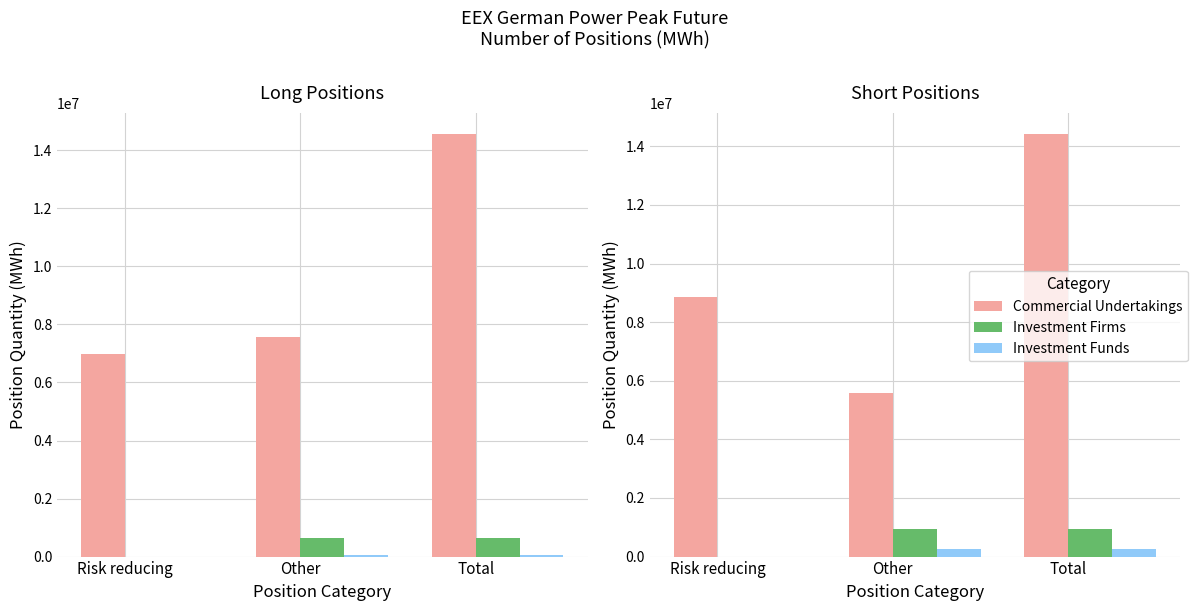

Between Total and Other, which is larger?

Total